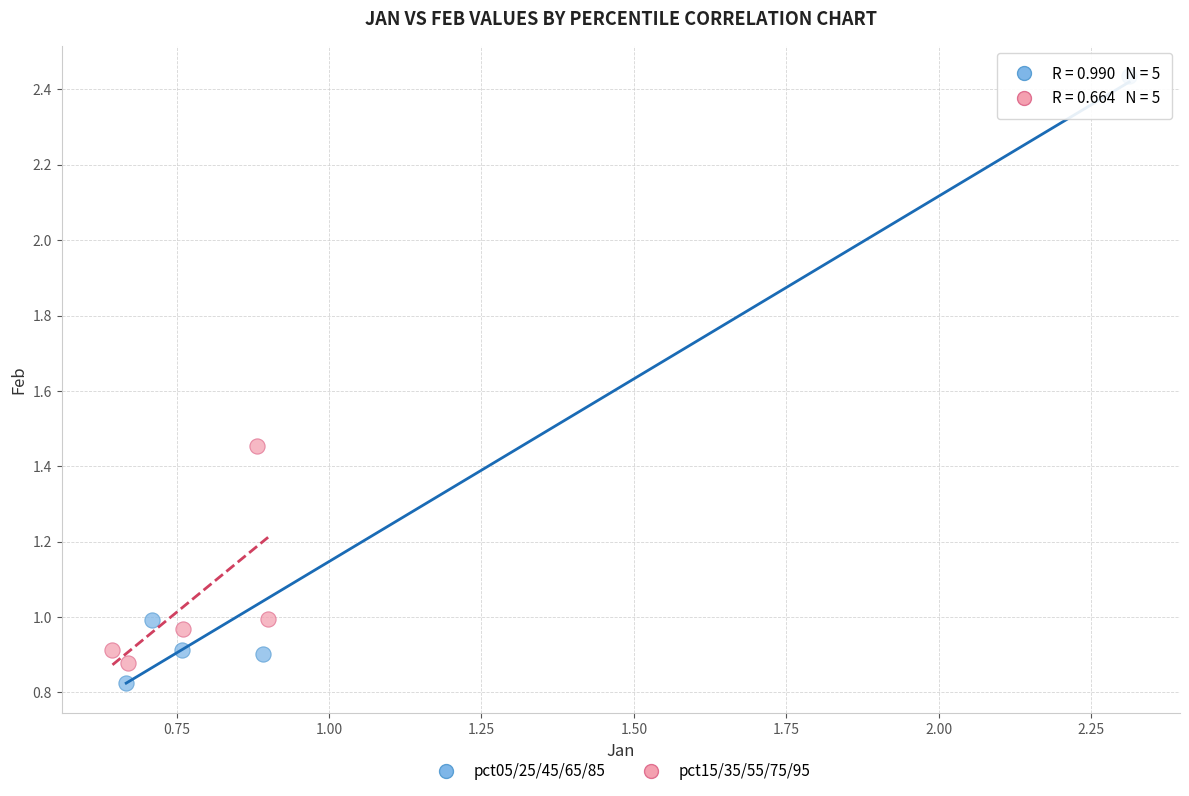

Which series contains the highest Y value?

pct05/25/45/65/85